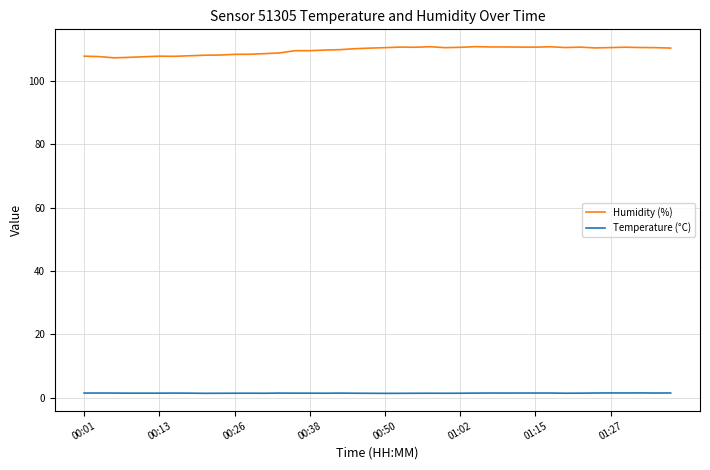

True or false: Humidity (%) and Temperature (°C) intersect in this chart.

False